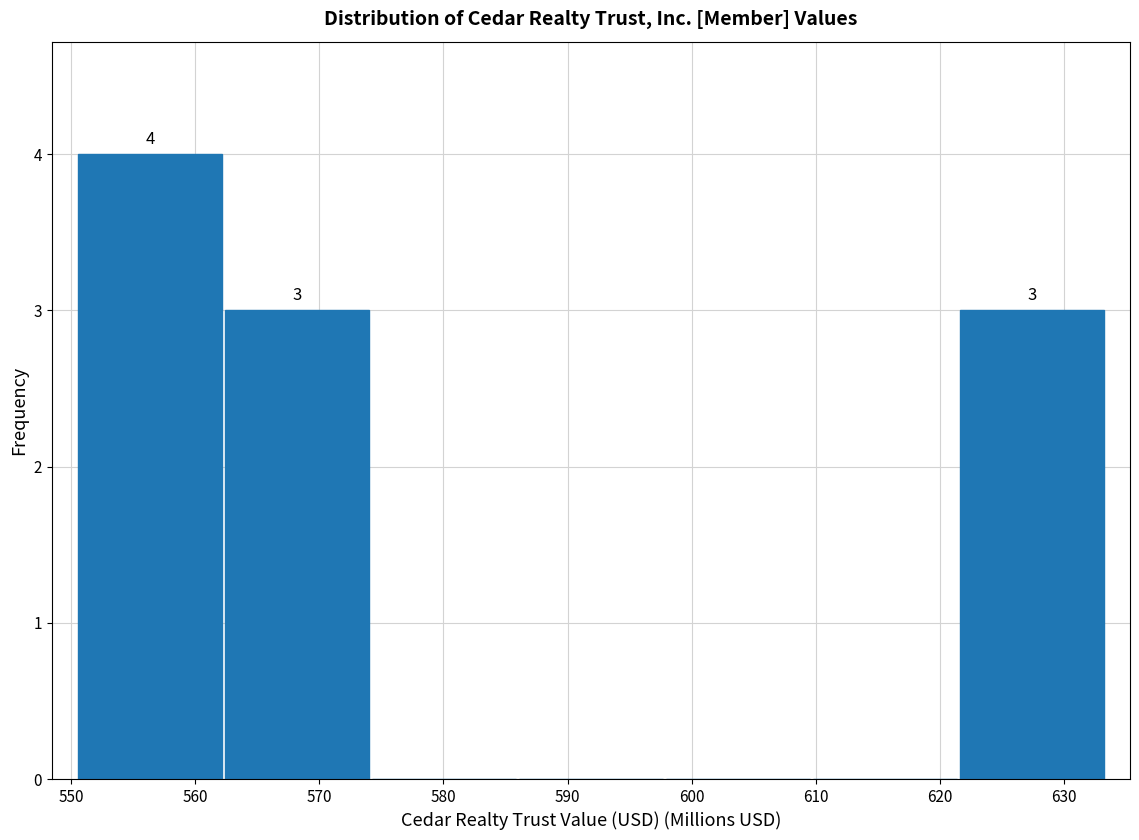

Over which range of the x-axis is the bar tallest?

550 to 562